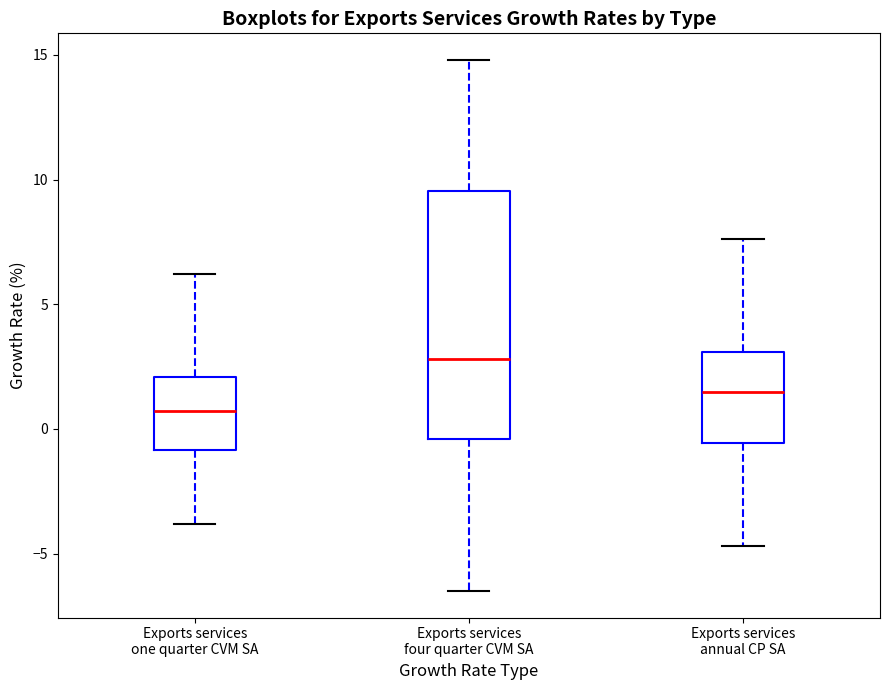

Reading left to right, read every box against the y-axis: the position of its median line, the range the box covers, and the ends of its whiskers. The values are not printed on the chart, so give them approximately, as read against the axis.

Exports services one quarter CVM SA: median 0.5, box -1.0 to 2.0, whiskers -4.0 to 6.0
Exports services four quarter CVM SA: median 3.0, box -0.5 to 9.5, whiskers -6.5 to 15.0
Exports services annual CP SA: median 1.5, box -0.5 to 3.0, whiskers -4.5 to 7.5